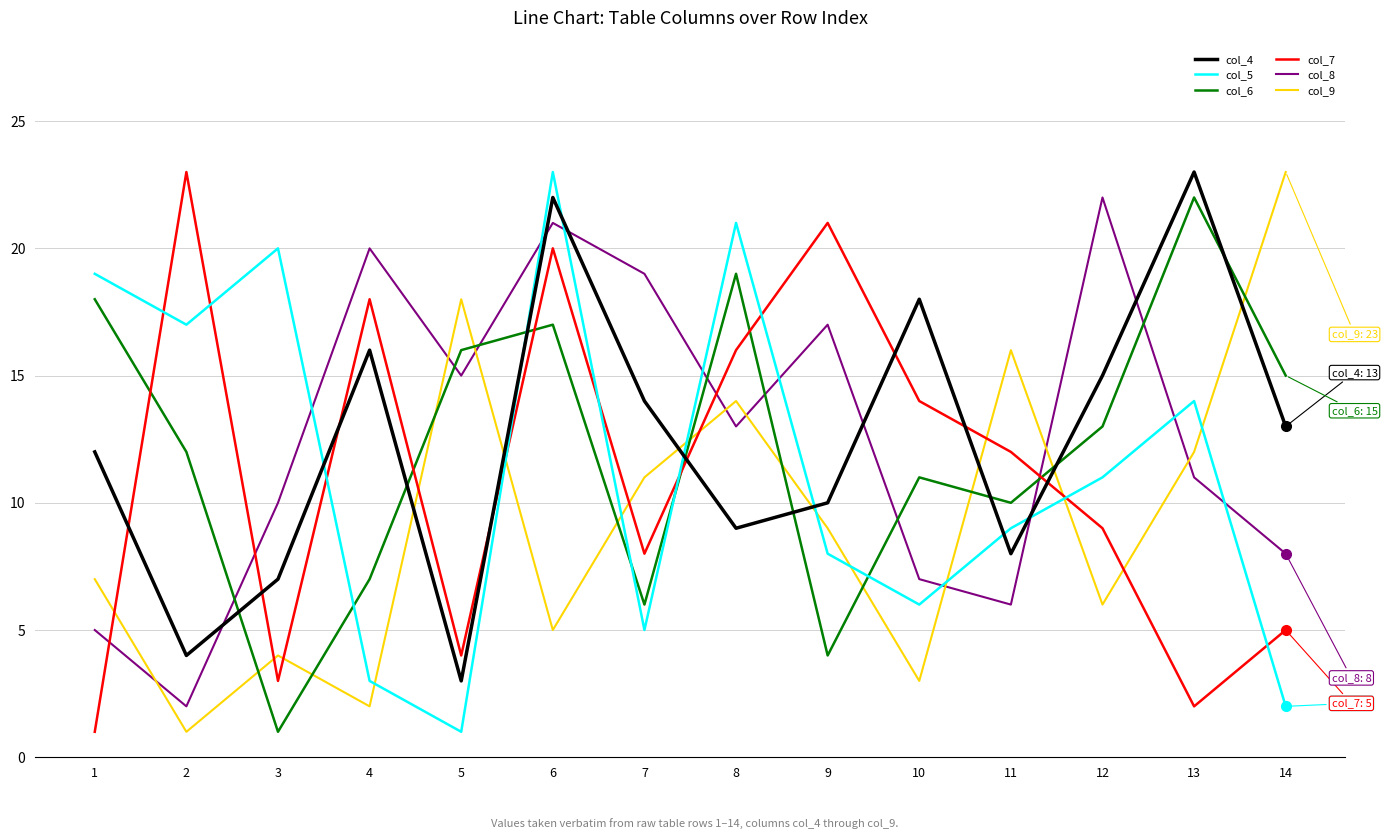

Reading left to right, extract all data points from this chart.

col_4: 12	4	7	16	3	22	14	9	10	18	8	15	23	13
col_5: 19	17	20	3	1	23	5	21	8	6	9	11	14	2
col_6: 18	12	1	7	16	17	6	19	4	11	10	13	22	15
col_7: 1	23	3	18	4	20	8	16	21	14	12	9	2	5
col_8: 5	2	10	20	15	21	19	13	17	7	6	22	11	8
col_9: 7	1	4	2	18	5	11	14	9	3	16	6	12	23